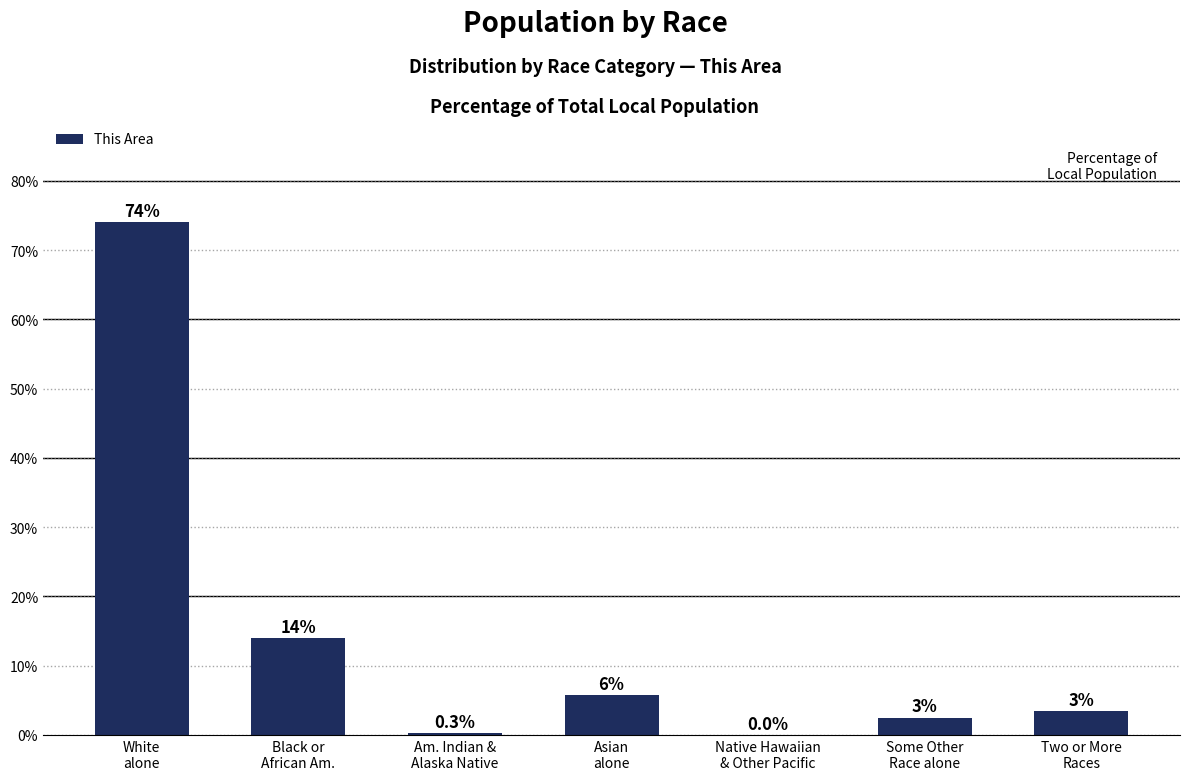

At which label does the data first exceed 3?

White
alone